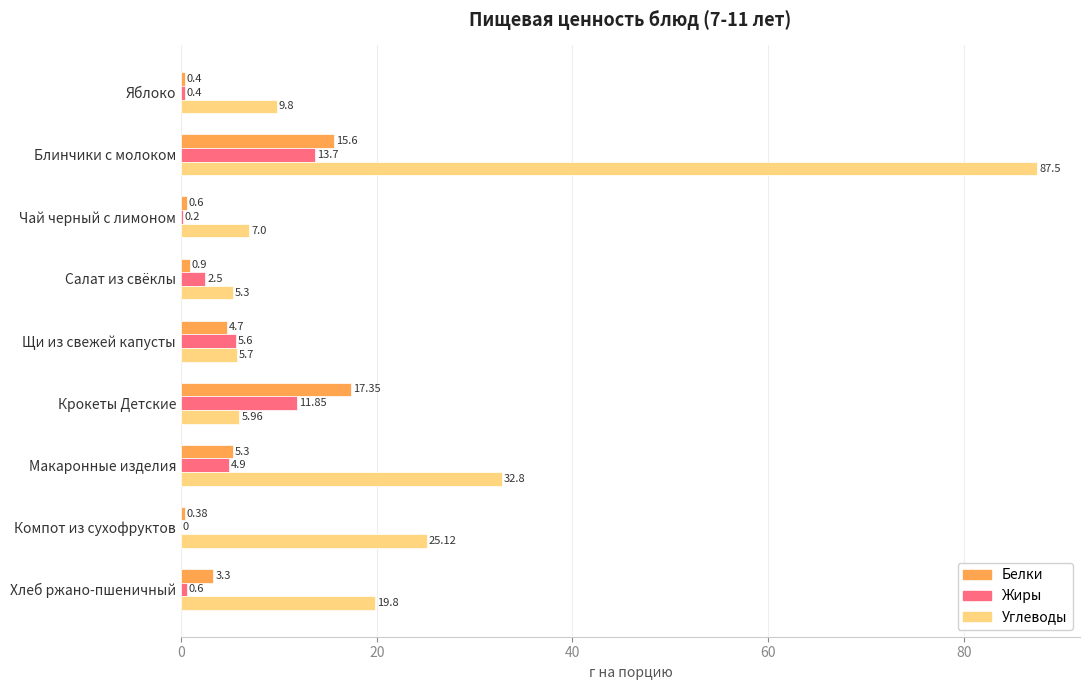

What is the sum of all Углеводы values?

199.0